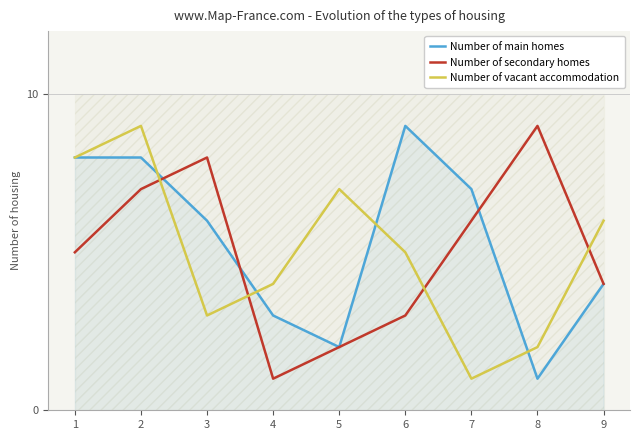

What is the value of the Number of main homes point at the 5th from the left?

2